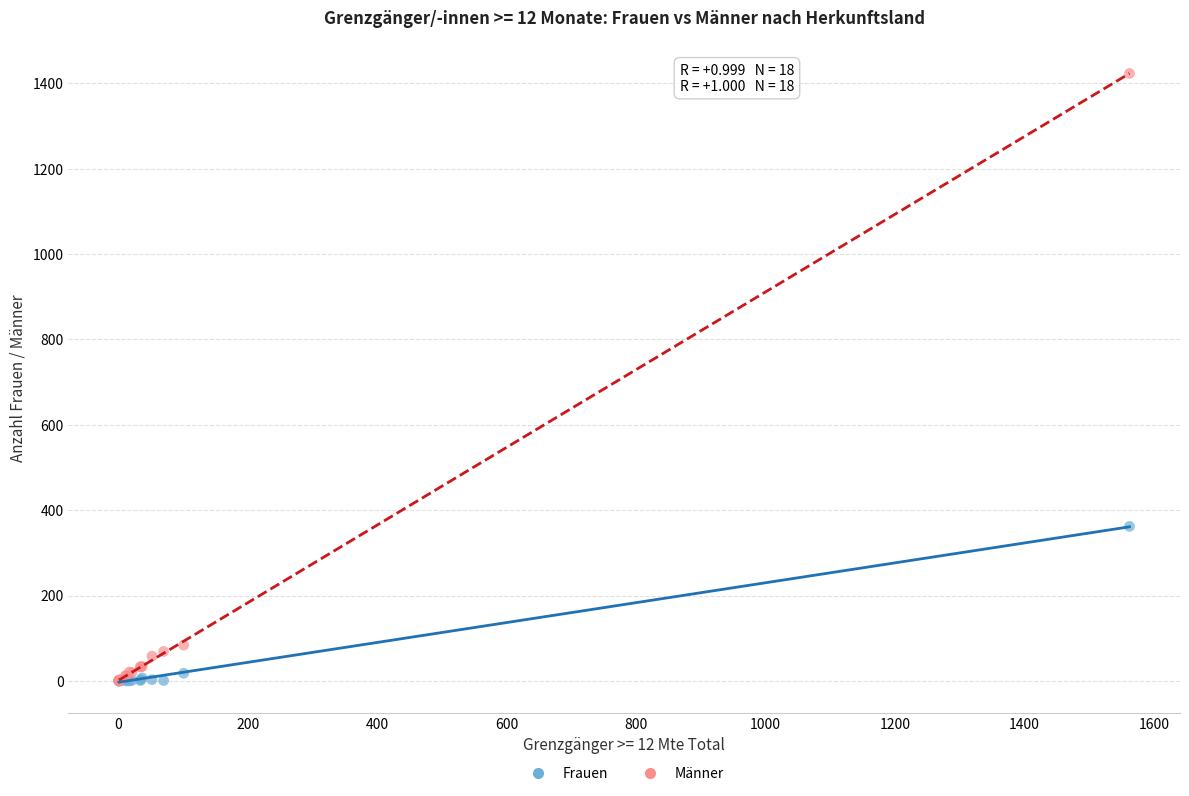

In the Männer series, what Y value is closest to 711?

84